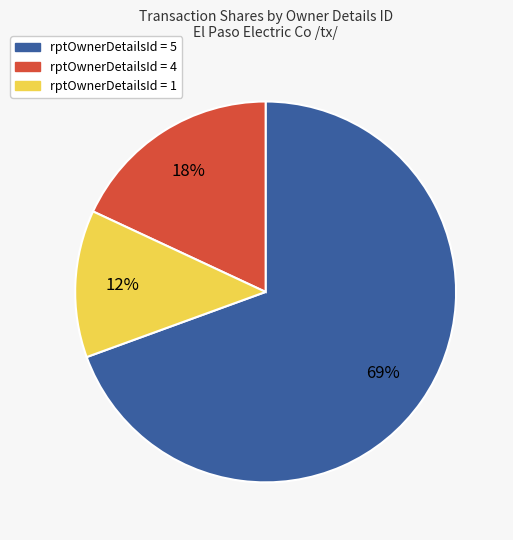

Do rptOwnerDetailsId = 4 and rptOwnerDetailsId = 1 together represent more than half of the pie?

No